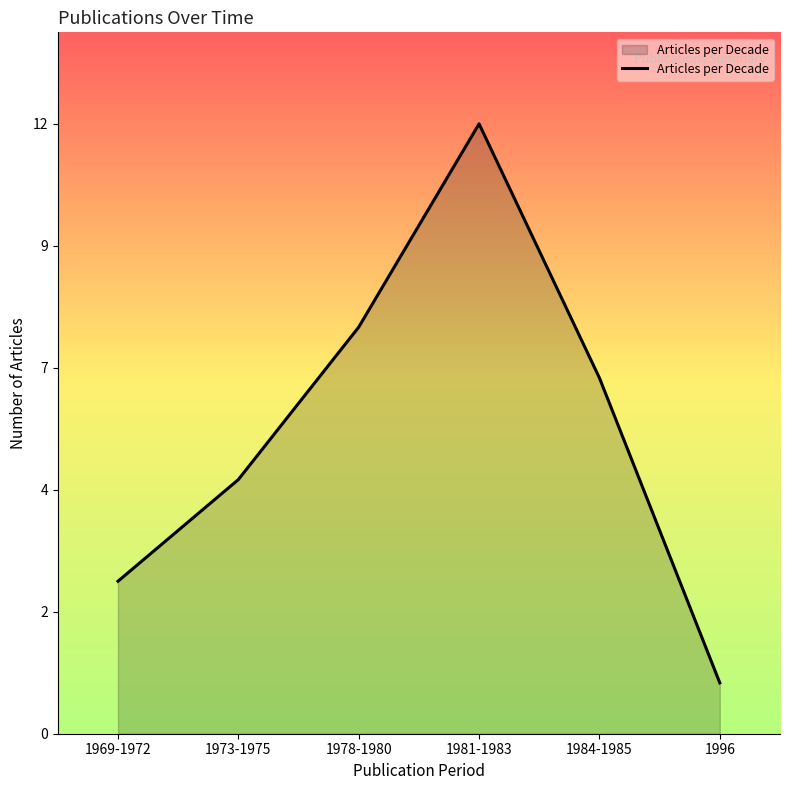

How many values are below 7?

3